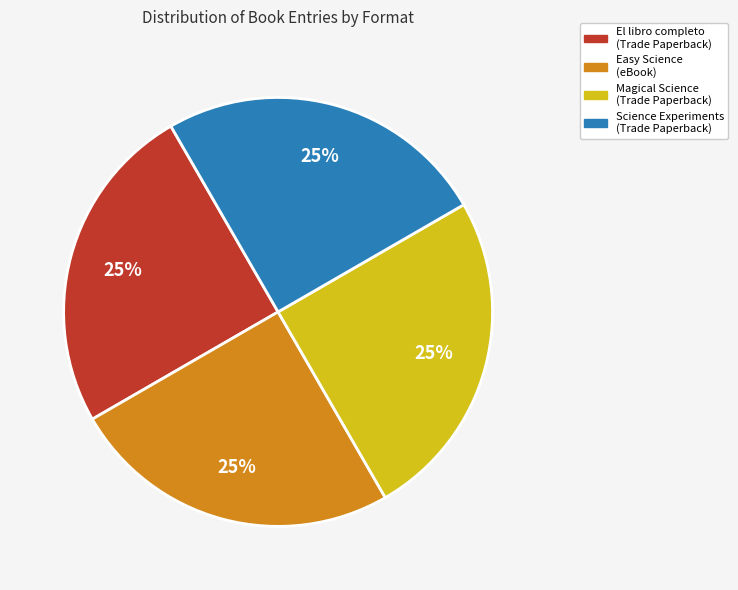

Count the number of slices in the pie.

4